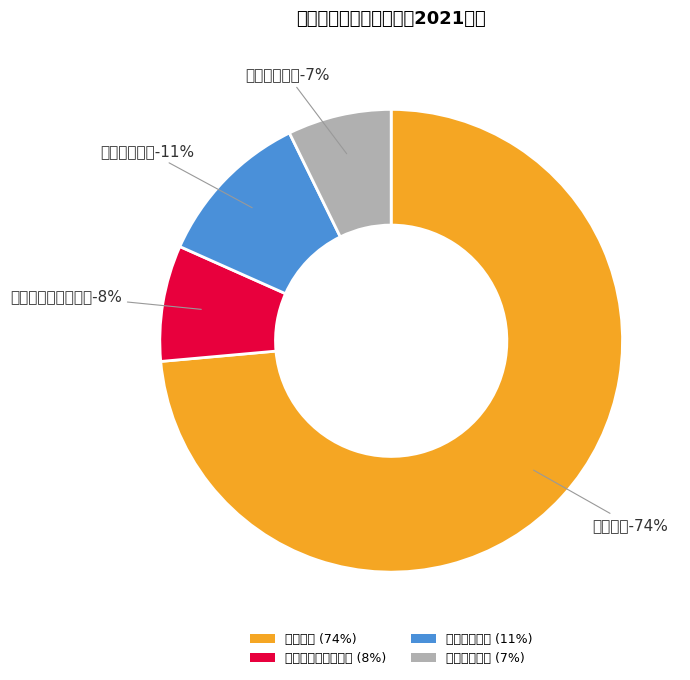

What percentage is the 住房保障支出 slice, to the nearest percent?

7%